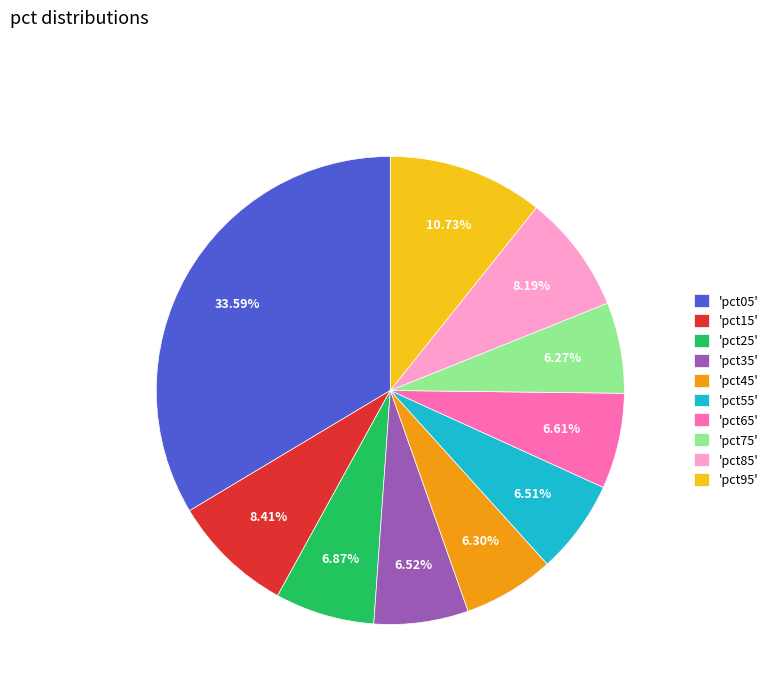

Between 'pct25' and 'pct75', which is larger?

'pct25'